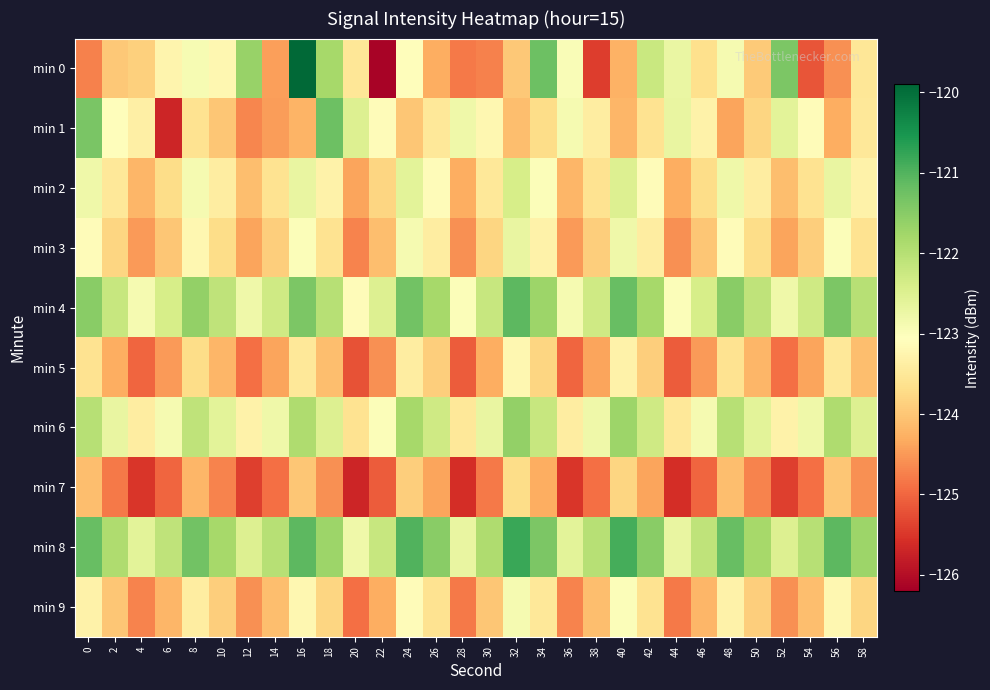

Reading left to right, list all the values displayed in this chart.

min 0: 0=-124.7	2=-124.0	4=-123.9	6=-123.3	8=-122.9	10=-123.2	12=-121.6	14=-124.4	16=-119.9	18=-121.8	20=-123.5	22=-126.1	24=-123.1	26=-124.3	28=-124.8	30=-124.7	32=-124.0	34=-121.3	36=-123.0	38=-125.4	40=-124.2	42=-122.2	44=-122.7	46=-123.6	48=-122.9	50=-123.9	52=-121.4	54=-125.2	56=-124.6	58=-123.5
min 1: 0=-121.4	2=-123.1	4=-123.4	6=-125.7	8=-123.6	10=-124.0	12=-124.7	14=-124.5	16=-124.2	18=-121.2	20=-122.5	22=-123.1	24=-124.0	26=-123.5	28=-122.8	30=-123.2	32=-124.1	34=-123.7	36=-122.9	38=-123.4	40=-124.2	42=-123.6	44=-122.7	46=-123.3	48=-124.4	50=-123.8	52=-122.6	54=-123.1	56=-124.3	58=-123.5
min 2: 0=-122.8	2=-123.5	4=-124.2	6=-123.7	8=-122.9	10=-123.4	12=-124.1	14=-123.6	16=-122.7	18=-123.3	20=-124.4	22=-123.8	24=-122.6	26=-123.1	28=-124.3	30=-123.5	32=-122.4	34=-123.0	36=-124.2	38=-123.6	40=-122.5	42=-123.1	44=-124.3	46=-123.7	48=-122.8	50=-123.4	52=-124.1	54=-123.6	56=-122.7	58=-123.3
min 3: 0=-123.1	2=-123.8	4=-124.5	6=-124.0	8=-123.2	10=-123.7	12=-124.4	14=-123.9	16=-123.0	18=-123.6	20=-124.7	22=-124.1	24=-122.9	26=-123.4	28=-124.6	30=-123.8	32=-122.7	34=-123.3	36=-124.5	38=-123.9	40=-122.8	42=-123.4	44=-124.6	46=-124.0	48=-123.1	50=-123.7	52=-124.4	54=-123.9	56=-123.0	58=-123.6
min 4: 0=-121.5	2=-122.2	4=-122.9	6=-122.4	8=-121.6	10=-122.1	12=-122.8	14=-122.3	16=-121.4	18=-122.0	20=-123.1	22=-122.5	24=-121.3	26=-121.8	28=-123.0	30=-122.2	32=-121.1	34=-121.7	36=-122.9	38=-122.3	40=-121.2	42=-121.8	44=-123.0	46=-122.4	48=-121.5	50=-122.1	52=-122.8	54=-122.3	56=-121.4	58=-122.0
min 5: 0=-123.6	2=-124.3	4=-125.0	6=-124.5	8=-123.7	10=-124.2	12=-124.9	14=-124.4	16=-123.5	18=-124.1	20=-125.2	22=-124.6	24=-123.4	26=-123.9	28=-125.1	30=-124.3	32=-123.2	34=-123.8	36=-125.0	38=-124.4	40=-123.3	42=-123.9	44=-125.1	46=-124.5	48=-123.6	50=-124.2	52=-124.9	54=-124.4	56=-123.5	58=-124.1
min 6: 0=-122.0	2=-122.7	4=-123.4	6=-122.9	8=-122.1	10=-122.6	12=-123.3	14=-122.8	16=-121.9	18=-122.5	20=-123.6	22=-123.0	24=-121.8	26=-122.3	28=-123.5	30=-122.7	32=-121.6	34=-122.2	36=-123.4	38=-122.8	40=-121.7	42=-122.3	44=-123.5	46=-122.9	48=-122.0	50=-122.6	52=-123.3	54=-122.8	56=-121.9	58=-122.5
min 7: 0=-124.1	2=-124.8	4=-125.5	6=-125.0	8=-124.2	10=-124.7	12=-125.4	14=-124.9	16=-124.0	18=-124.6	20=-125.7	22=-125.1	24=-123.9	26=-124.4	28=-125.6	30=-124.8	32=-123.7	34=-124.3	36=-125.5	38=-124.9	40=-123.8	42=-124.4	44=-125.6	46=-125.0	48=-124.1	50=-124.7	52=-125.4	54=-124.9	56=-124.0	58=-124.6
min 8: 0=-121.2	2=-121.9	4=-122.6	6=-122.1	8=-121.3	10=-121.8	12=-122.5	14=-122.0	16=-121.1	18=-121.7	20=-122.8	22=-122.2	24=-121.0	26=-121.5	28=-122.7	30=-121.9	32=-120.8	34=-121.4	36=-122.6	38=-122.0	40=-120.9	42=-121.5	44=-122.7	46=-122.1	48=-121.2	50=-121.8	52=-122.5	54=-122.0	56=-121.1	58=-121.7
min 9: 0=-123.3	2=-124.0	4=-124.7	6=-124.2	8=-123.4	10=-123.9	12=-124.6	14=-124.1	16=-123.2	18=-123.8	20=-124.9	22=-124.3	24=-123.1	26=-123.6	28=-124.8	30=-124.0	32=-122.9	34=-123.5	36=-124.7	38=-124.1	40=-123.0	42=-123.6	44=-124.8	46=-124.2	48=-123.3	50=-123.9	52=-124.6	54=-124.1	56=-123.2	58=-123.8